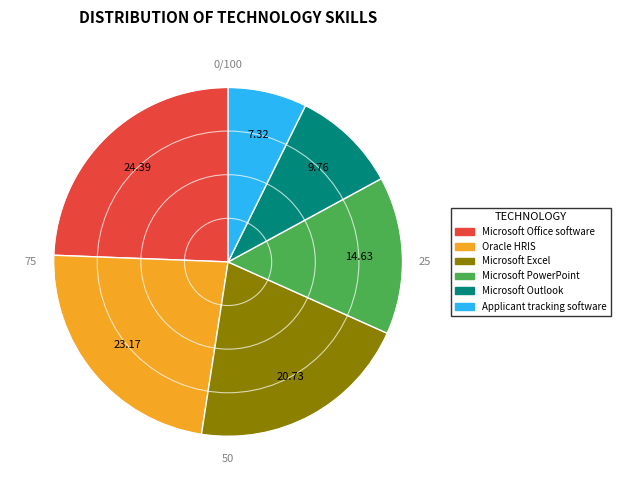

Is the sum of Microsoft PowerPoint and Microsoft Excel greater than half?

No